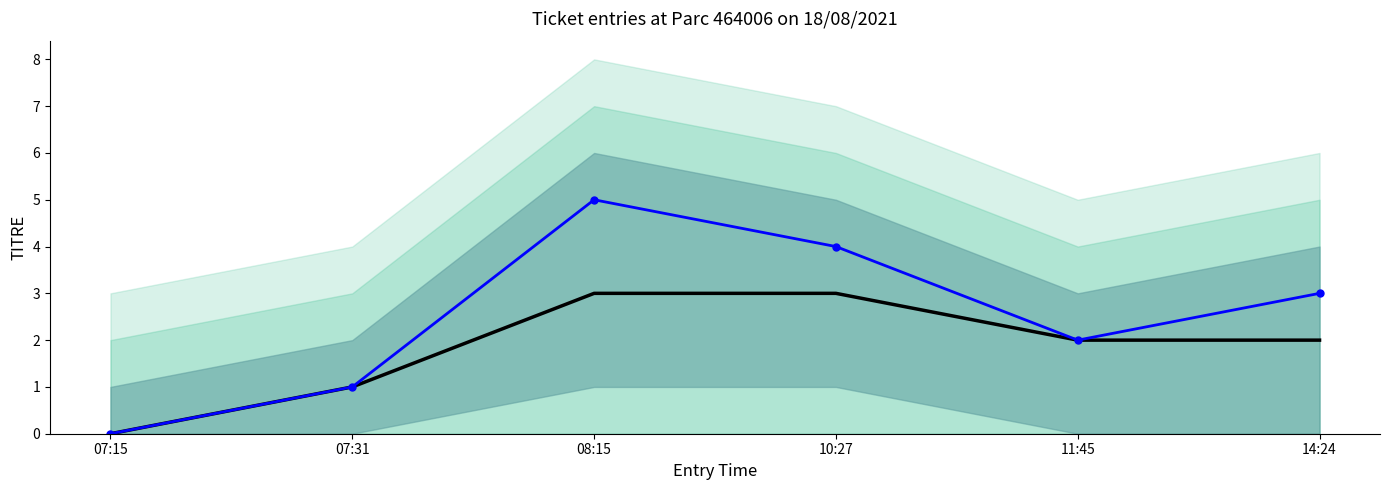

True or false: CY and LTM cross at least once.

False